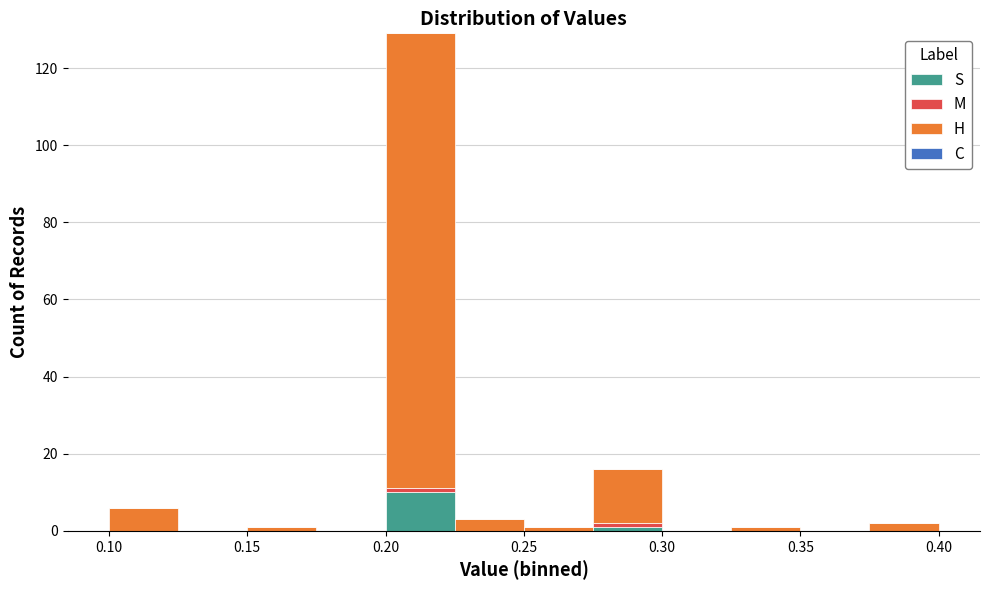

What is the total height of the stacked bar covering 0.275 to 0.300 on the x-axis? The values are not printed on the chart, so give them approximately, as read against the axis.

16